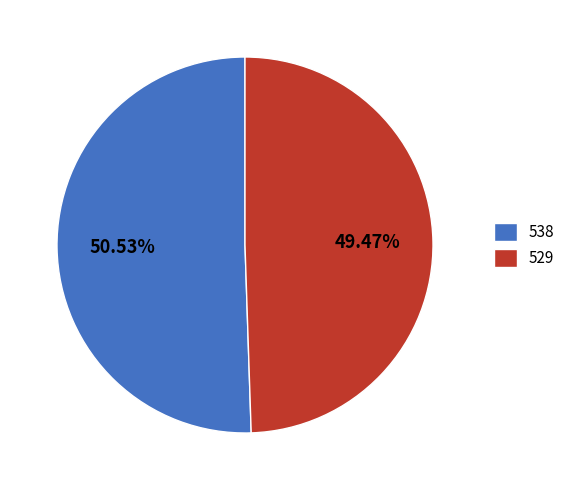

What is the total percentage of 538 and 529?

100.0%